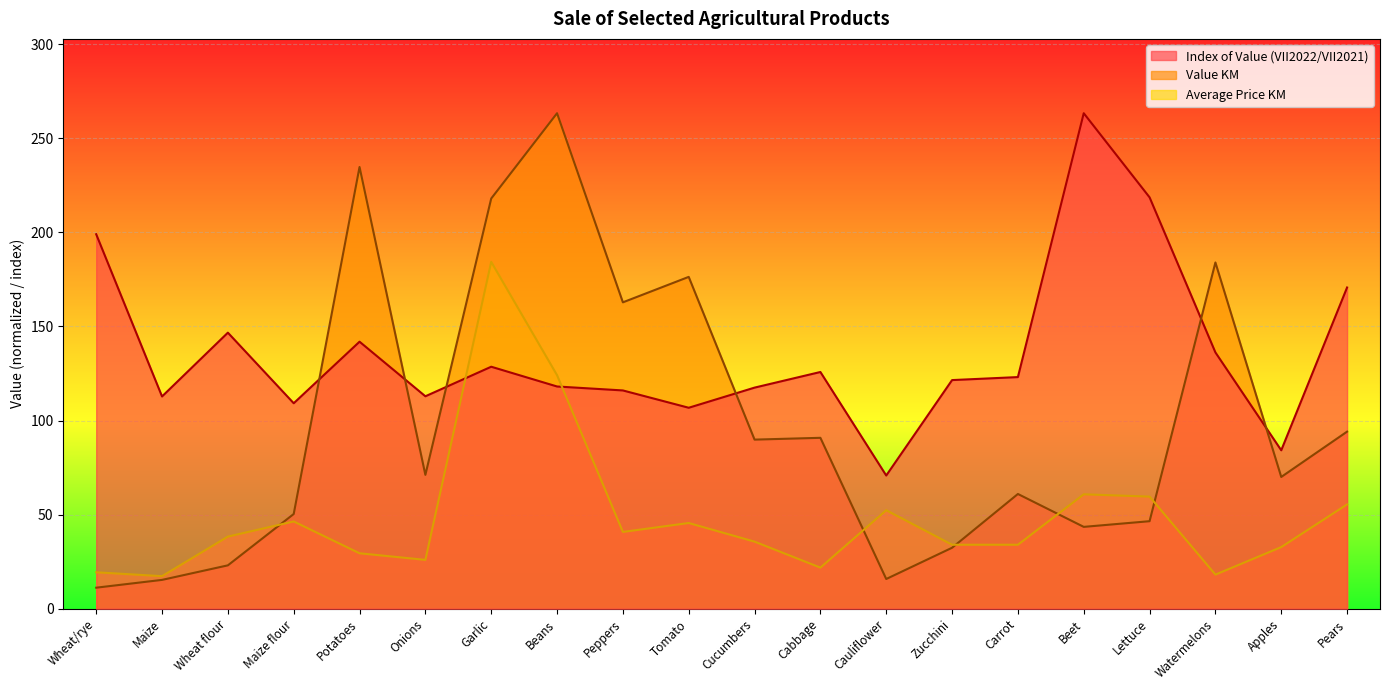

What are all the series names shown in the legend?

Index of Value (VII2022/VII2021), Value KM, Average Price KM